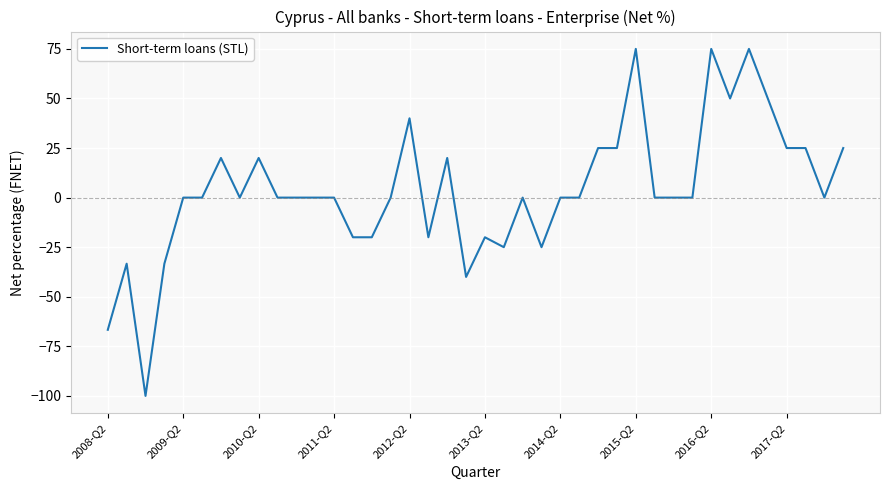

Is this an area chart (filled region under the line)?

No